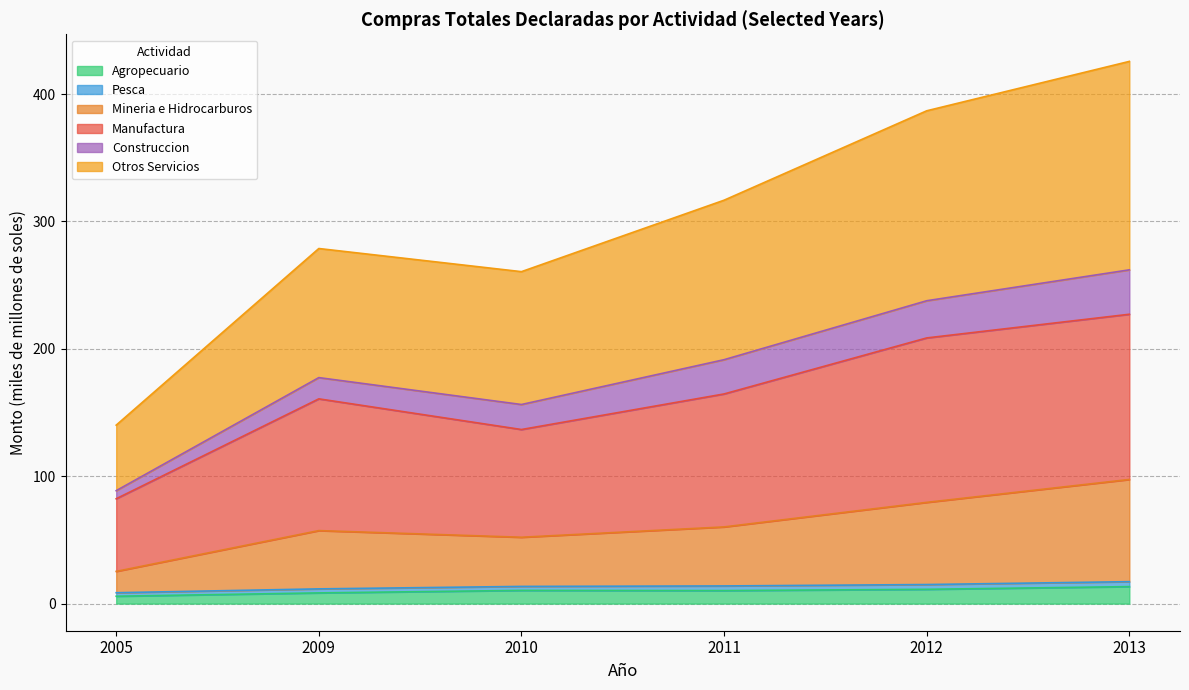

What is the maximum value for Agropecuario?

13.3